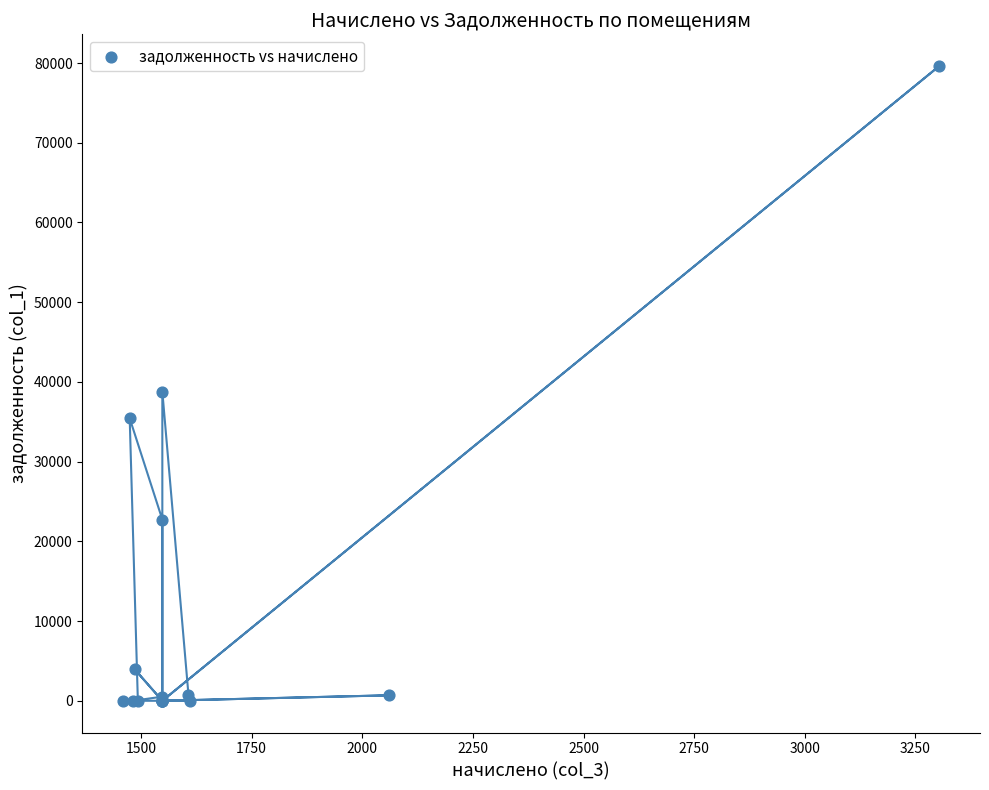

What Y value in the scatter plot is closest to 39811?

38795.4